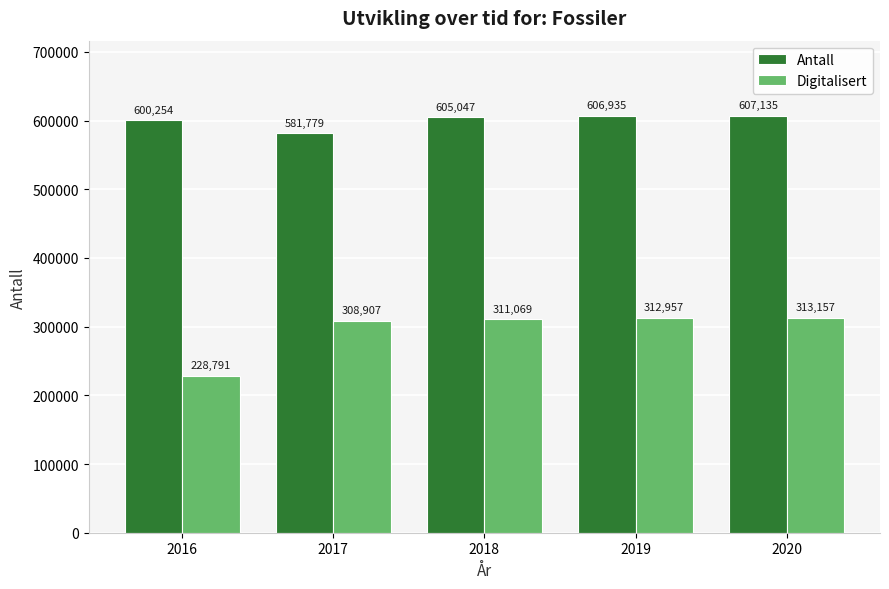

List the labels in order of Antall value, largest first.

2020, 2019, 2018, 2016, 2017